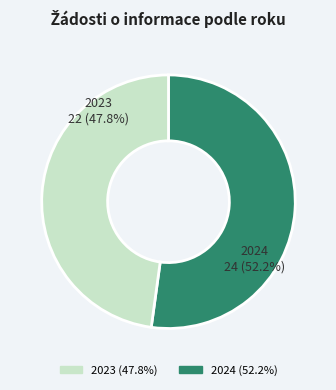

To the nearest percent, what percentage of the pie is Počet podaných žádostí o informace 2024?

52%